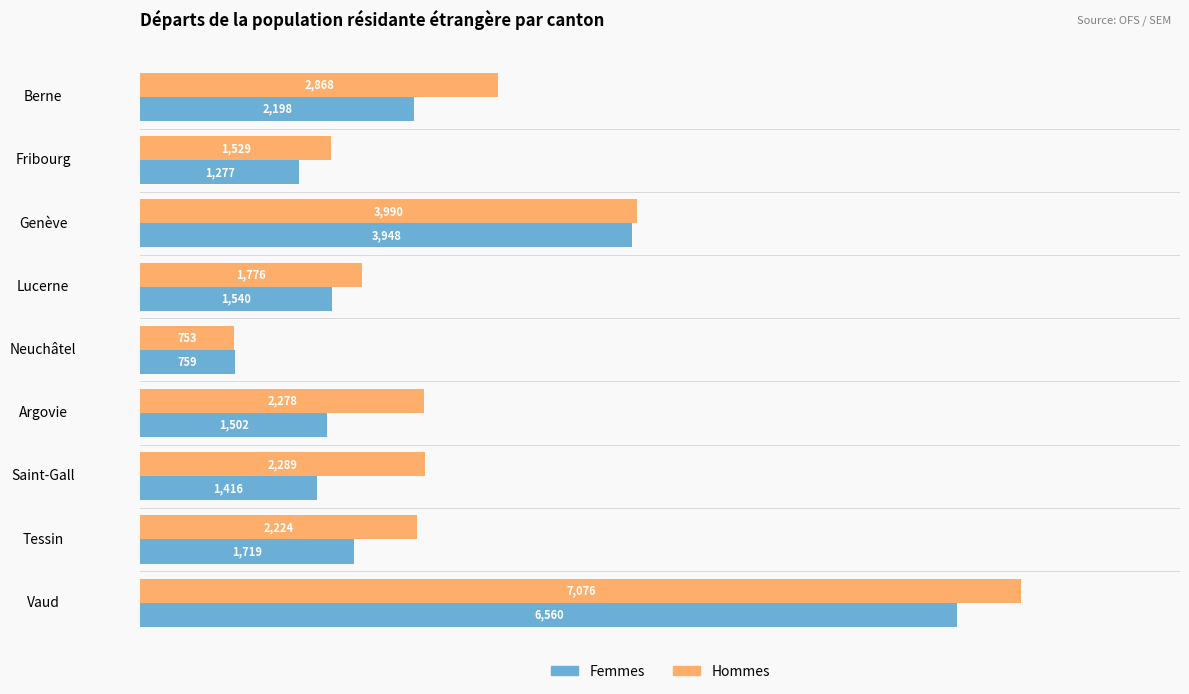

Rank the series by their average value, from lowest to highest.

Femmes, Hommes